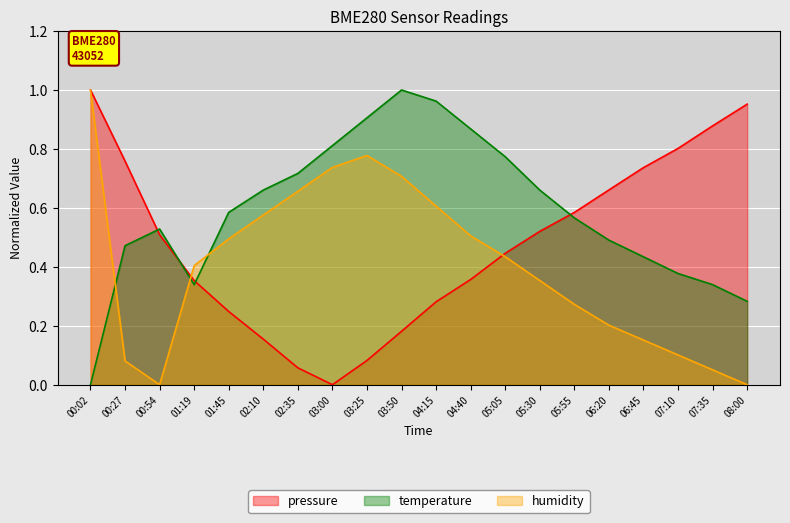

Where is the first local minimum for humidity?

00:54